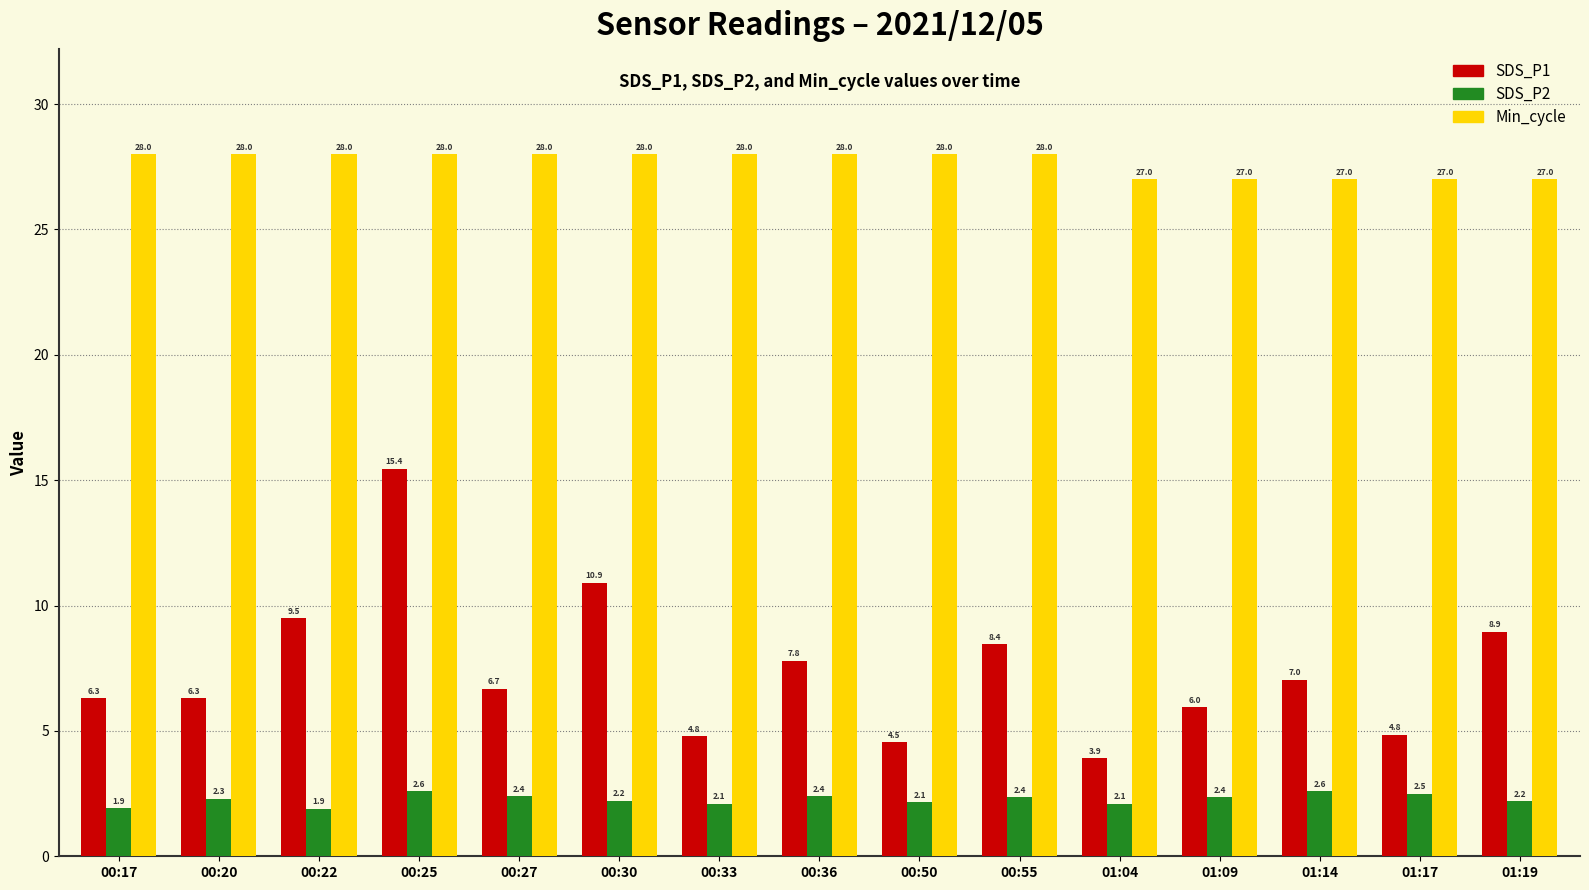

What is the average value of the SDS_P1 series?

7.4